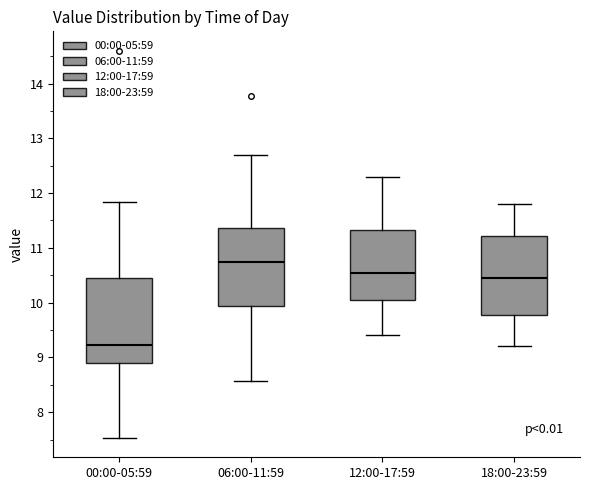

Which box has the highest median line?

06:00-11:59